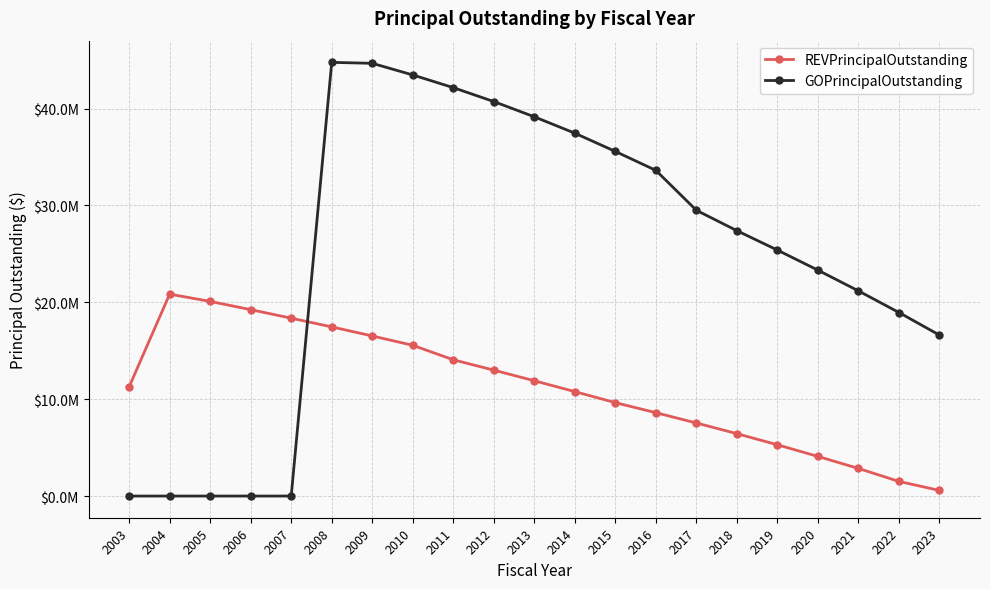

What are all the series names shown in the legend?

REVPrincipalOutstanding, GOPrincipalOutstanding